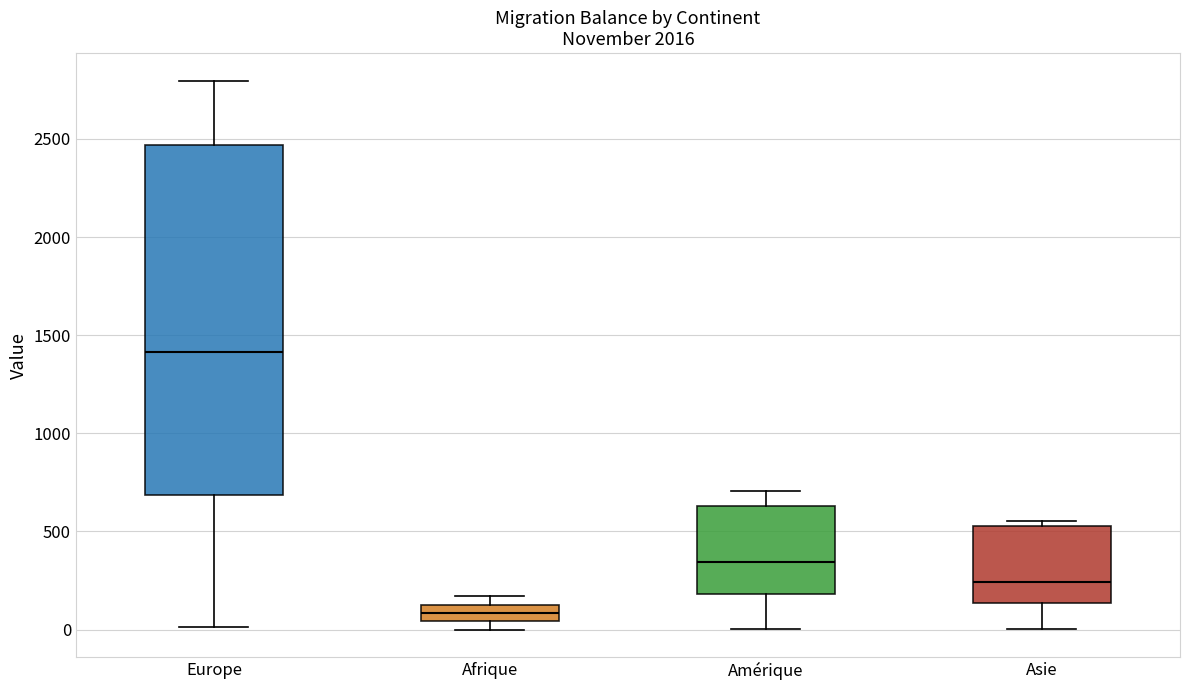

Reading left to right, transcribe this box plot: for each box, give where its median line is, the range the box spans, and where its two whiskers end, as read against the y-axis. The values are not printed on the chart, so give them approximately, as read against the axis.

Europe: median 1400, box 700 to 2450, whiskers 0 to 2800
Afrique: median 100, box 50 to 150, whiskers 0 to 150 (above the box's upper edge)
Amérique: median 350, box 200 to 650, whiskers 0 to 700
Asie: median 250, box 150 to 550, whiskers 0 to 550 (just above the box's upper edge)